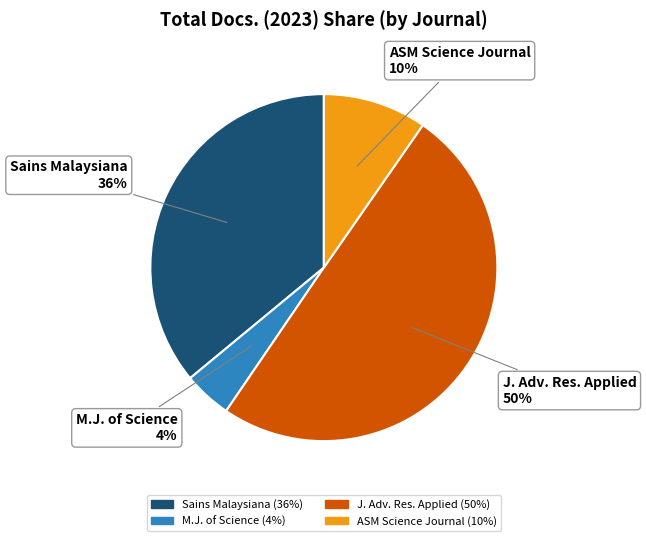

To the nearest percent, what is the average slice percentage?

25%